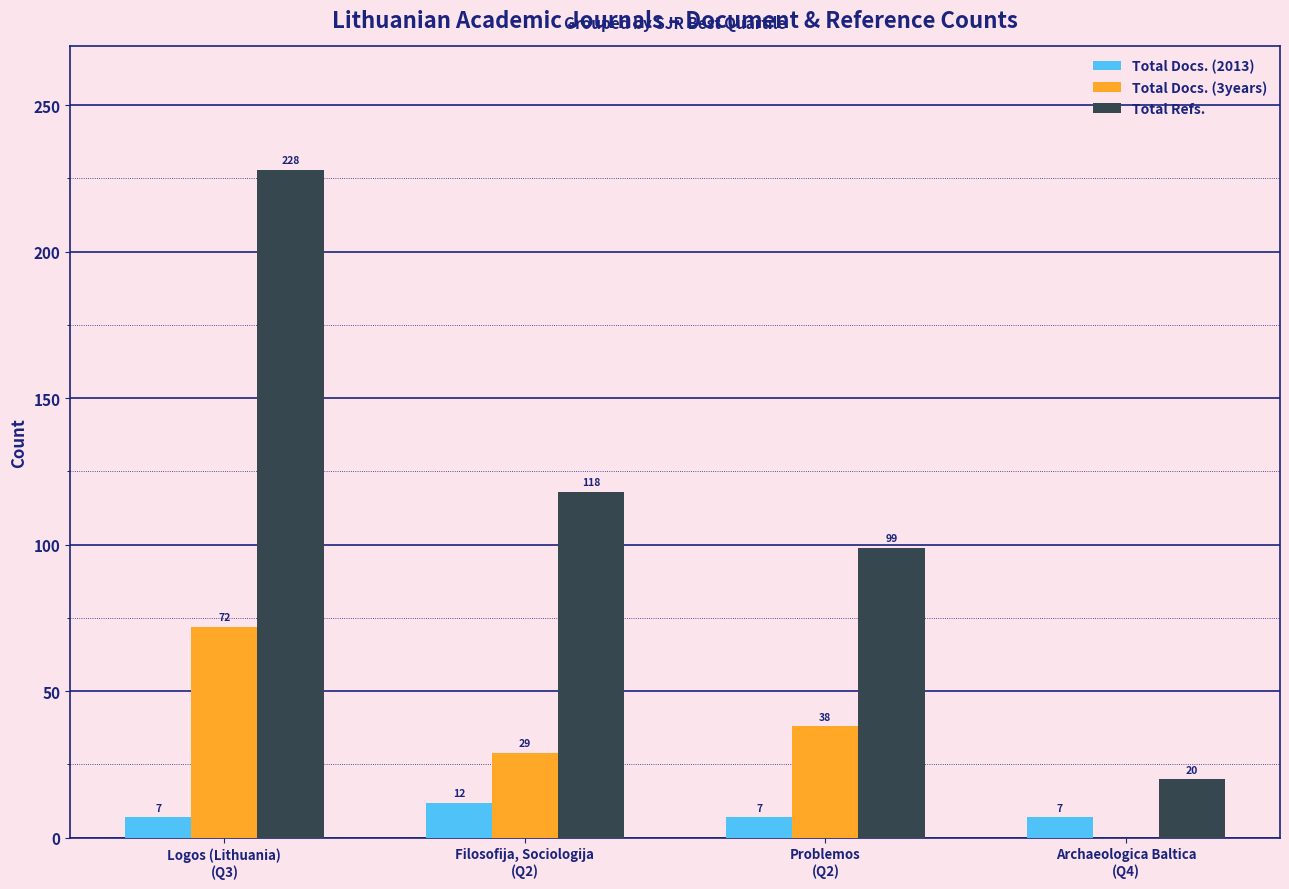

The value of Total Docs. (2013) at Filosofija, Sociologija
(Q2) is 12. True or false?

True